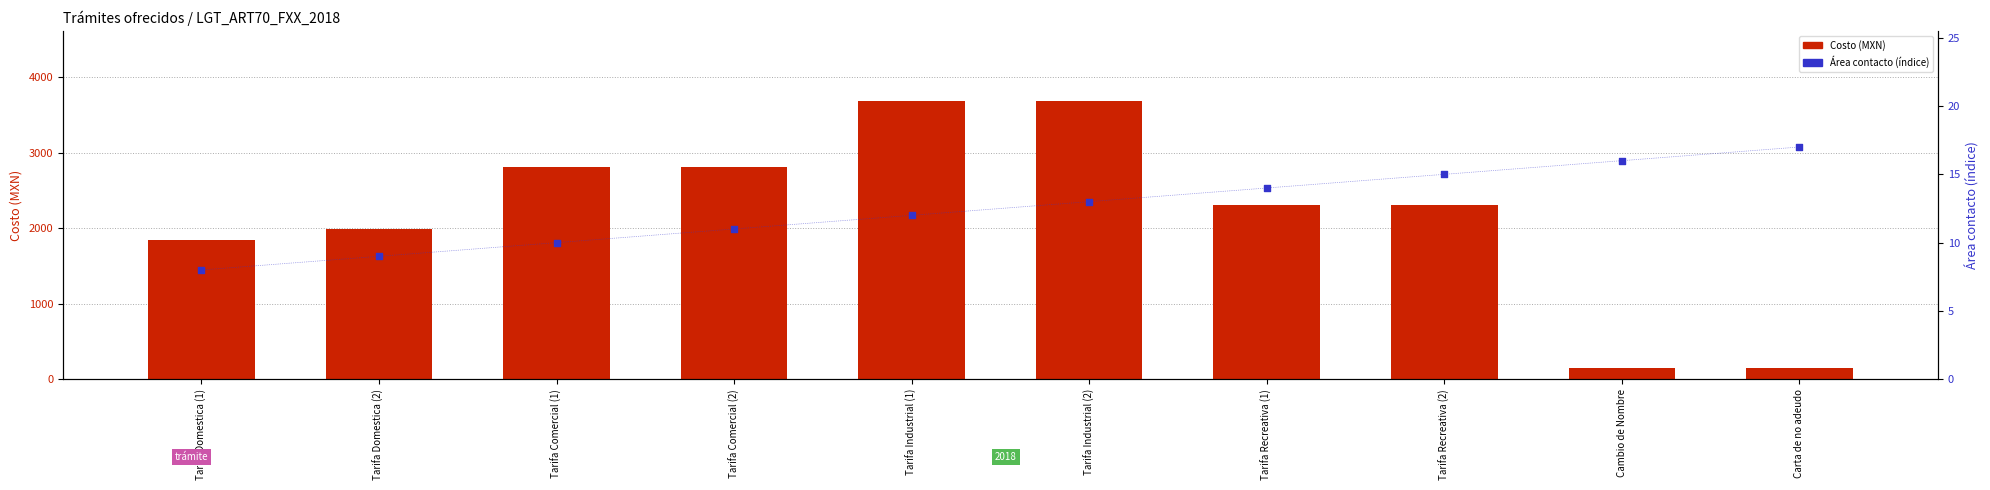

What are all the series names shown in the legend?

Costo (MXN), Área contacto (índice)